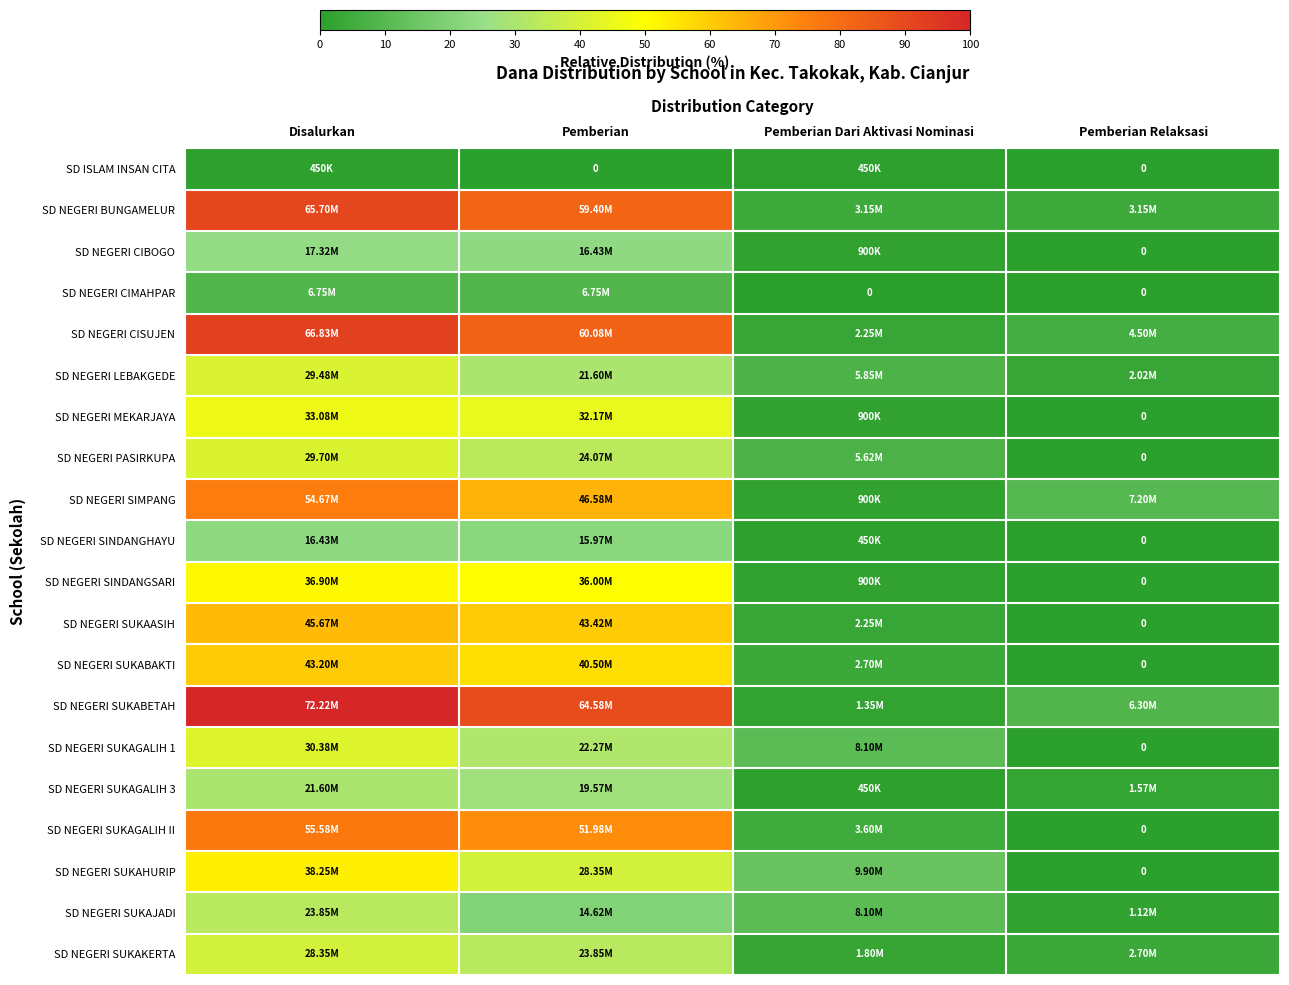

At which label is SD NEGERI SIMPANG closest to 38?

Pemberian